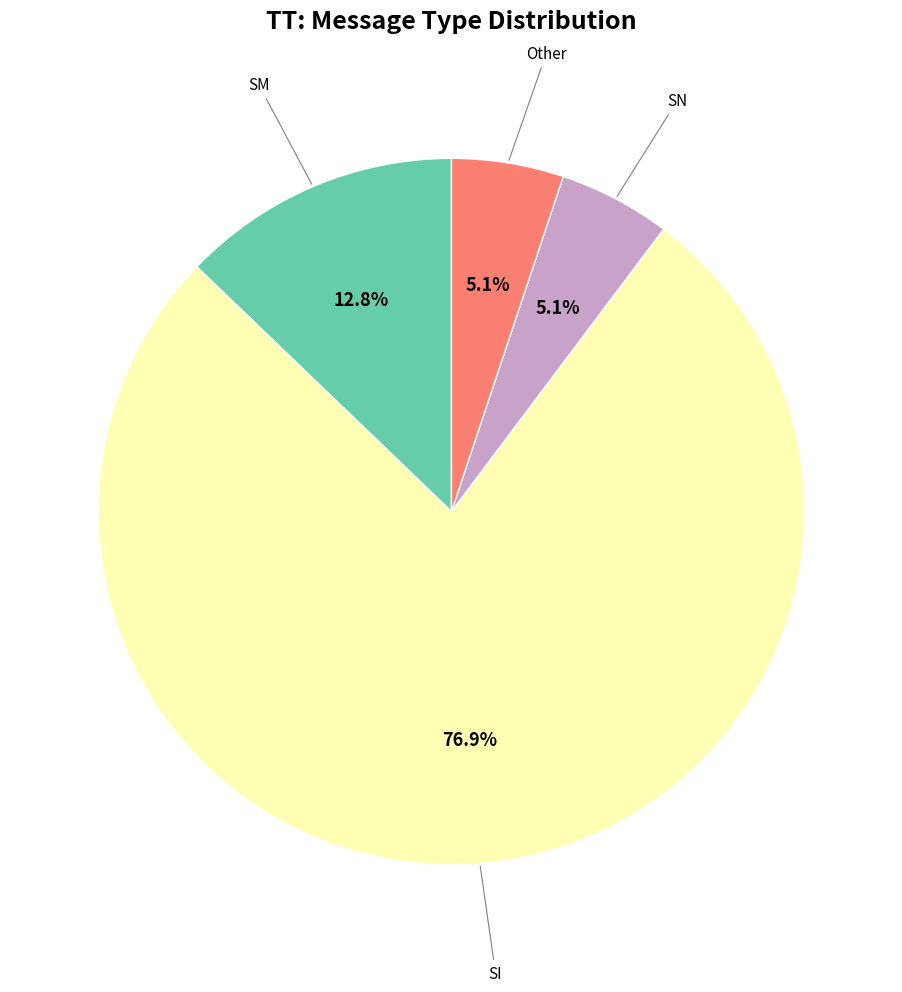

Count the number of slices in the pie.

4